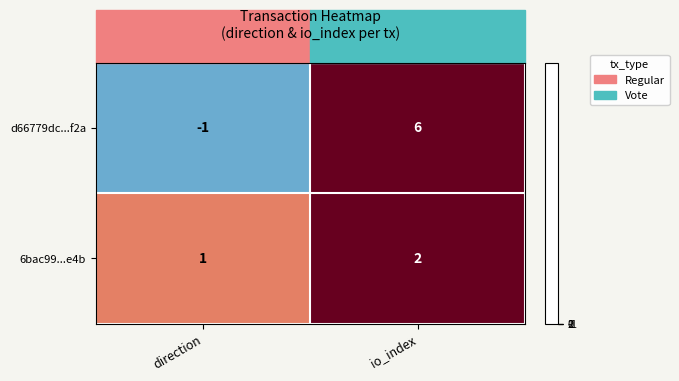

Where is d66779dc...f2a nearest to the value 2?

direction